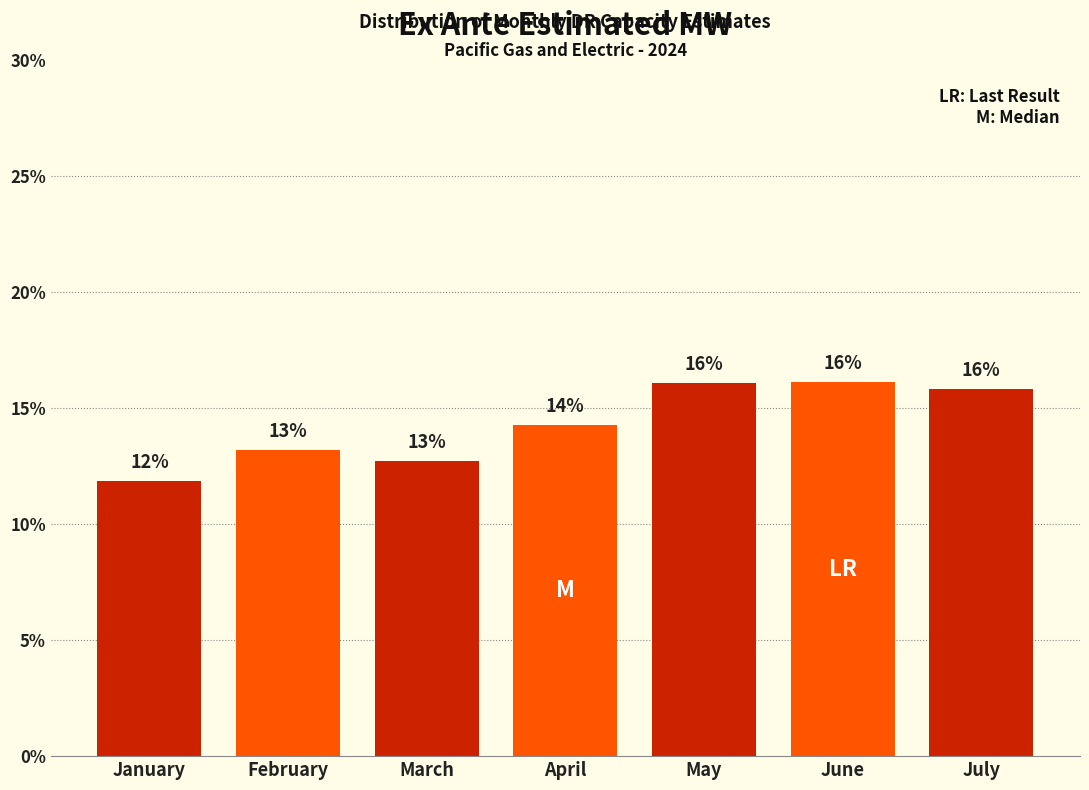

Does the chart contain any negative values?

No